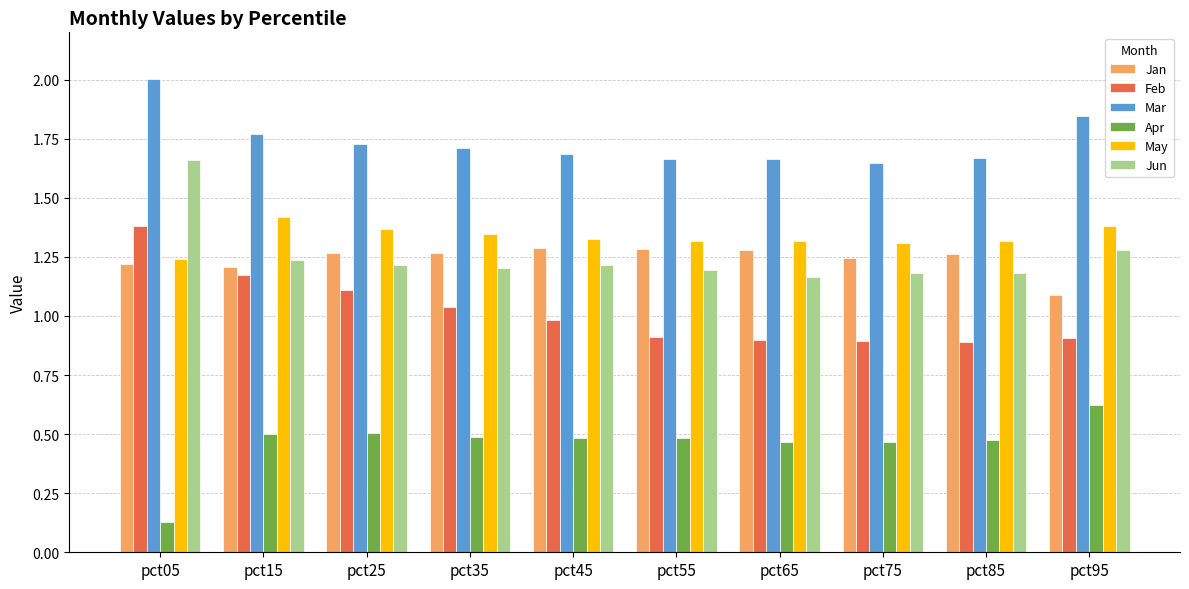

At which label is May closest to 1?

pct05